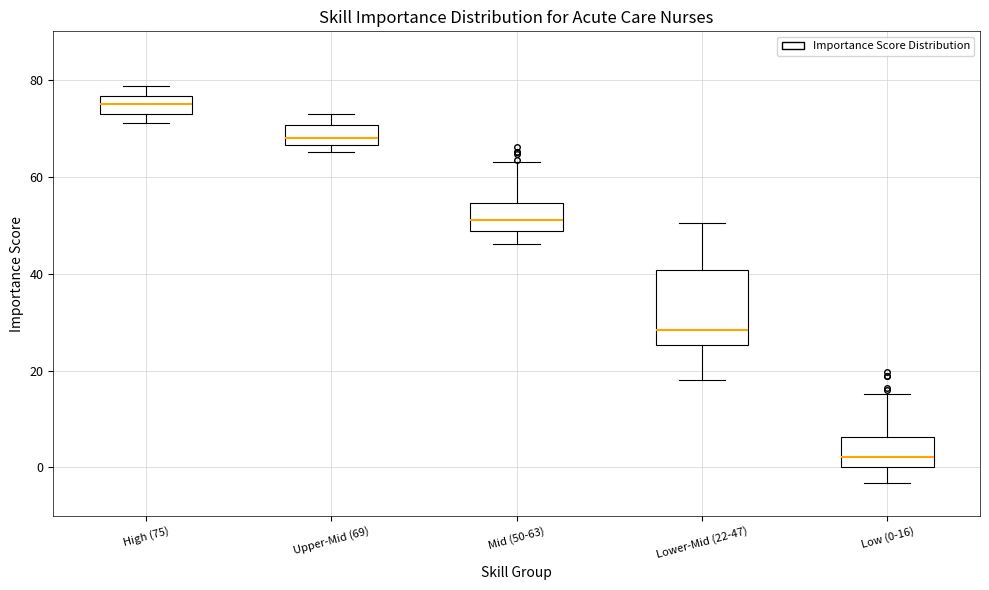

Comparing the boxes themselves (not the whiskers), which one is the tallest?

Lower-Mid (22-47)